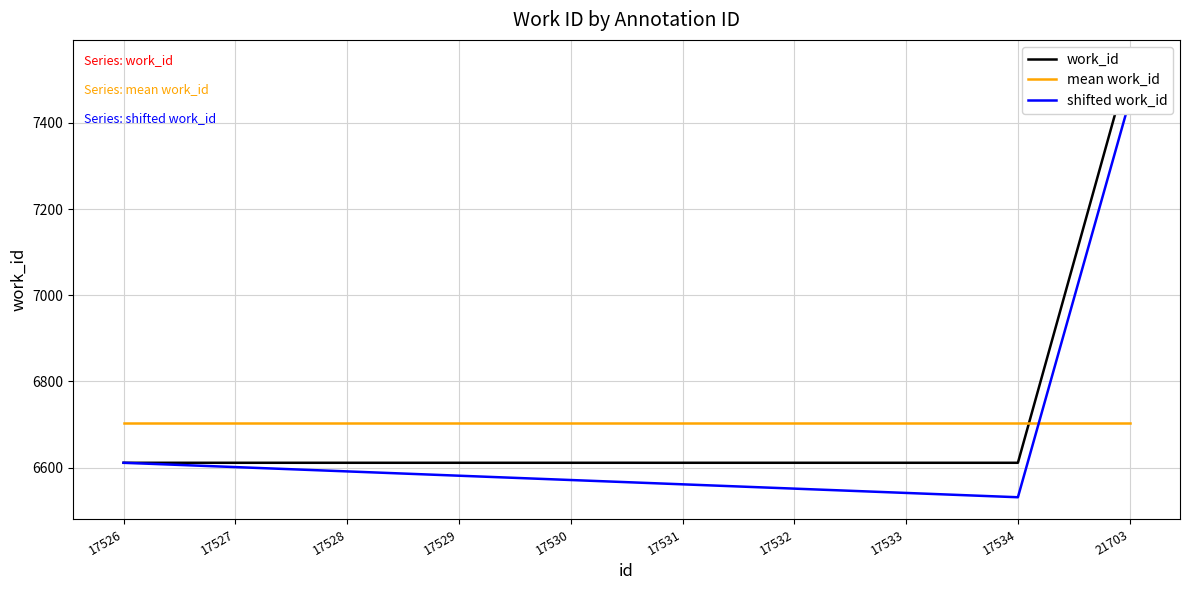

Is it true that shifted work_id equals 6581.0 at 17529?

True